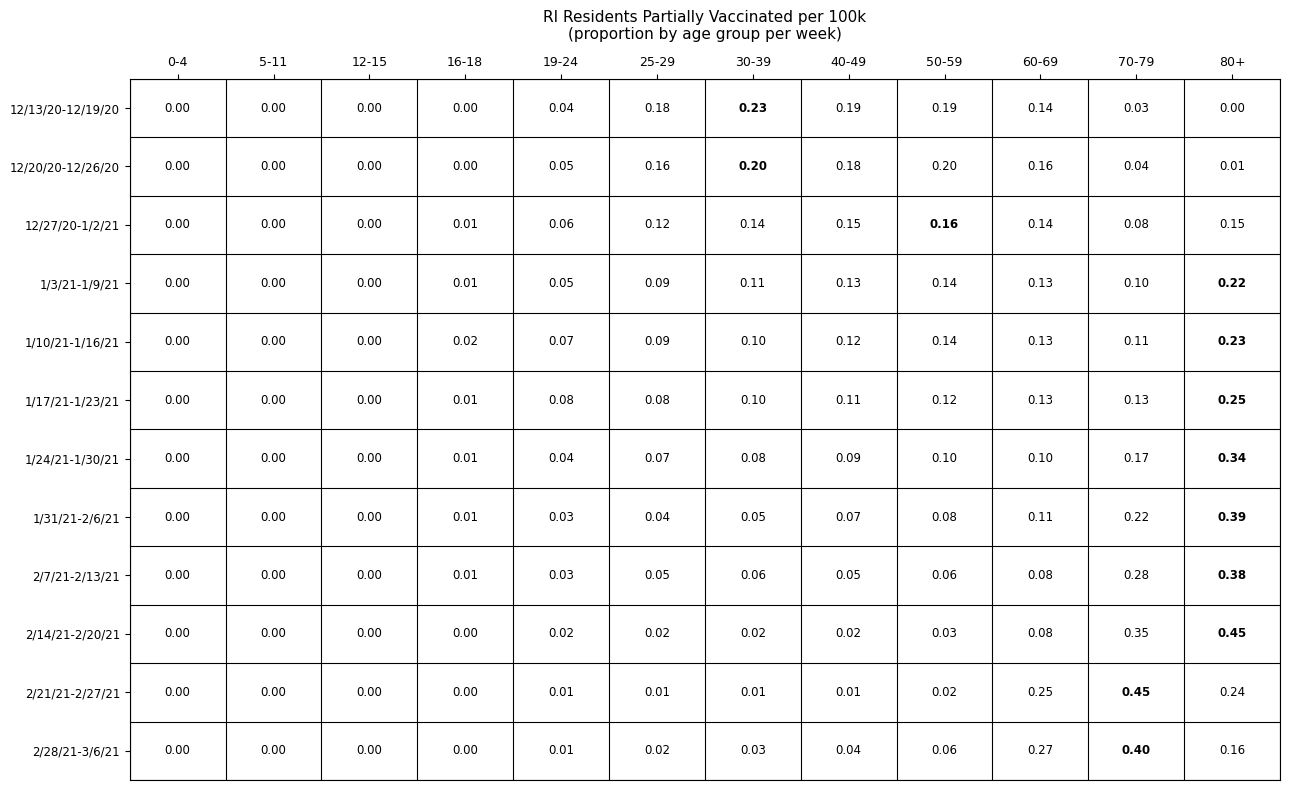

Is the value of 1/3/21-1/9/21 at 60-69 greater than the value of 1/31/21-2/6/21 at 60-69?

Yes